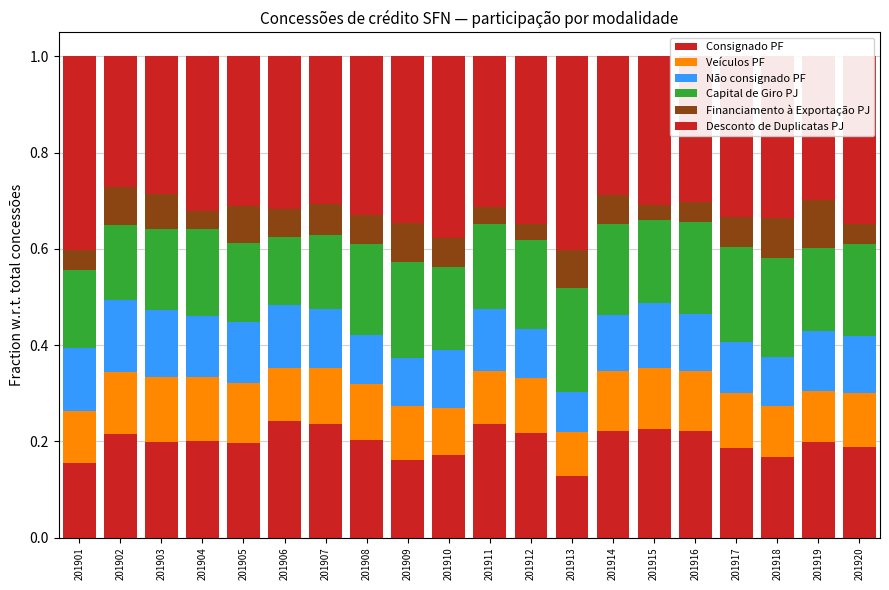

Count the number of categories in the chart.

20